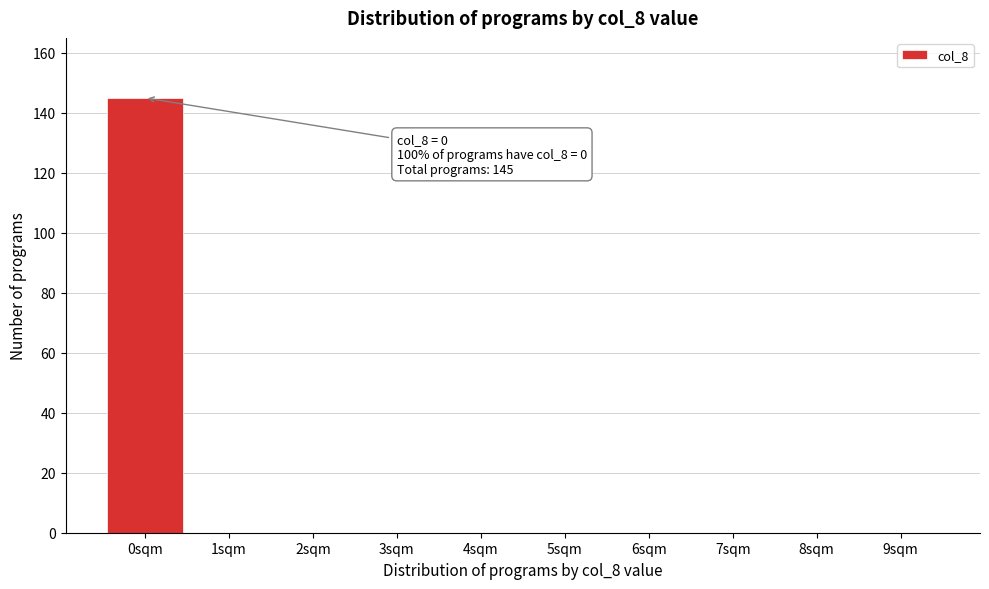

Reading right to left, extract all data points from this chart.

9sqm=0	8sqm=0	7sqm=0	6sqm=0	5sqm=0	4sqm=0	3sqm=0	2sqm=0	1sqm=0	0sqm=145